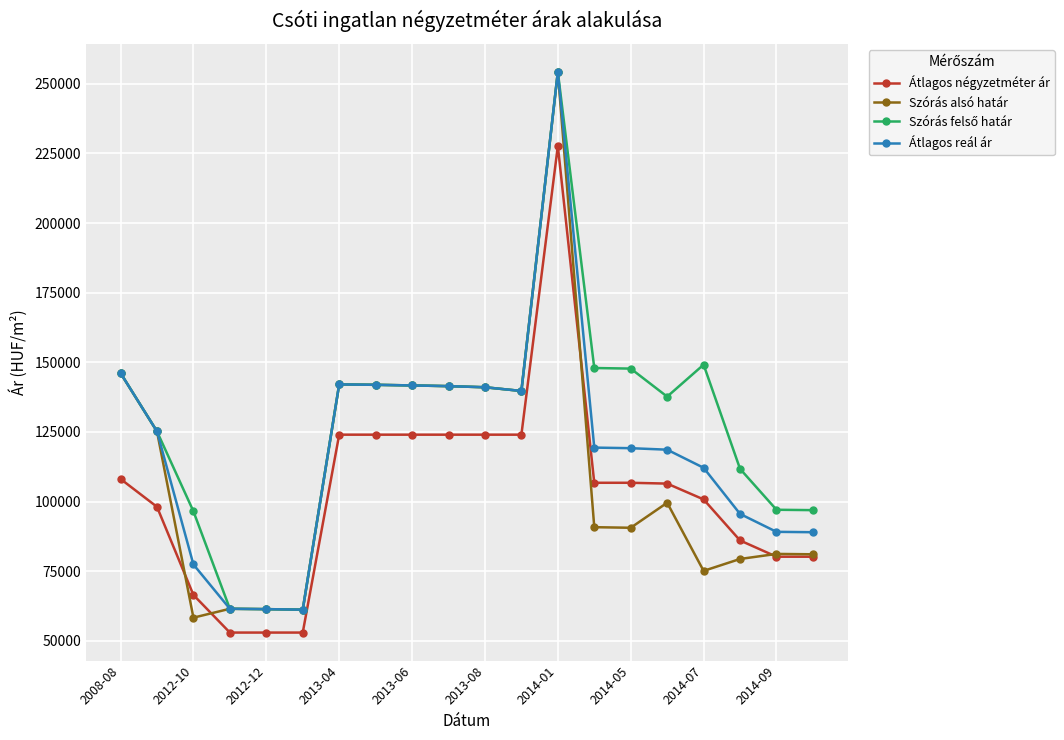

At how many categories does at least one series exceed 115430?

13